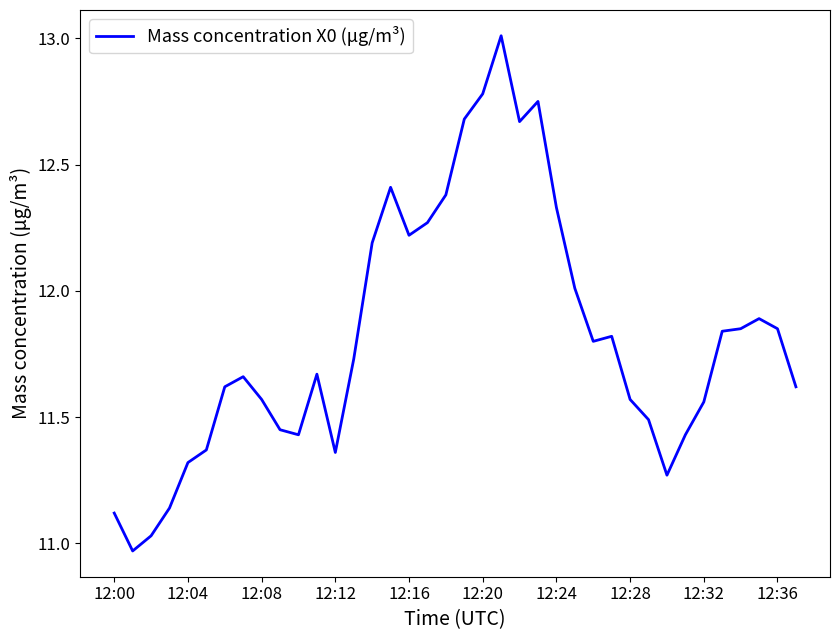

What is the maximum value shown in the chart?

13.0